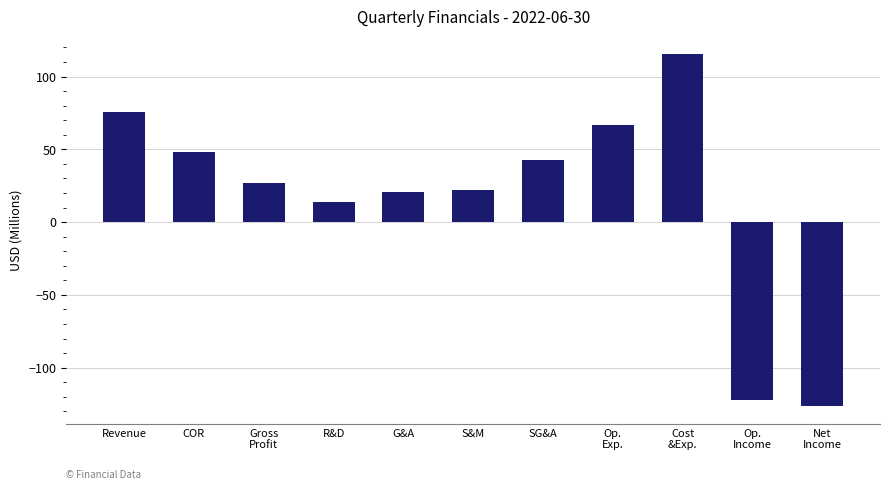

What value does the data have at S&M?

22.0